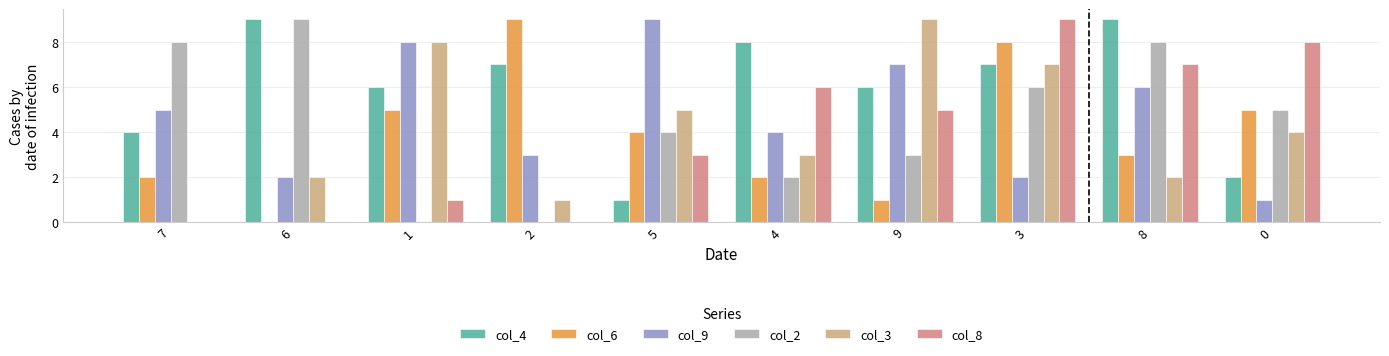

Reading left to right, what are all the values shown in this chart?

col_4: 7=4	6=9	1=6	2=7	5=1	4=8	9=6	3=7	8=9	0=2
col_6: 7=2	6=0	1=5	2=9	5=4	4=2	9=1	3=8	8=3	0=5
col_9: 7=5	6=2	1=8	2=3	5=9	4=4	9=7	3=2	8=6	0=1
col_2: 7=8	6=9	1=0	2=0	5=4	4=2	9=3	3=6	8=8	0=5
col_3: 7=0	6=2	1=8	2=1	5=5	4=3	9=9	3=7	8=2	0=4
col_8: 7=0	6=0	1=1	2=0	5=3	4=6	9=5	3=9	8=7	0=8